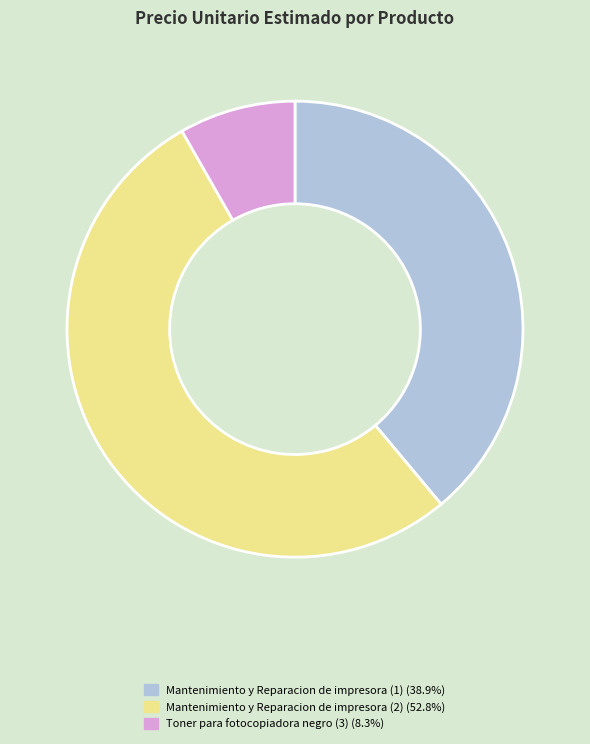

Does Mantenimiento y Reparacion de impresora (2) account for over 50% of the chart?

Yes